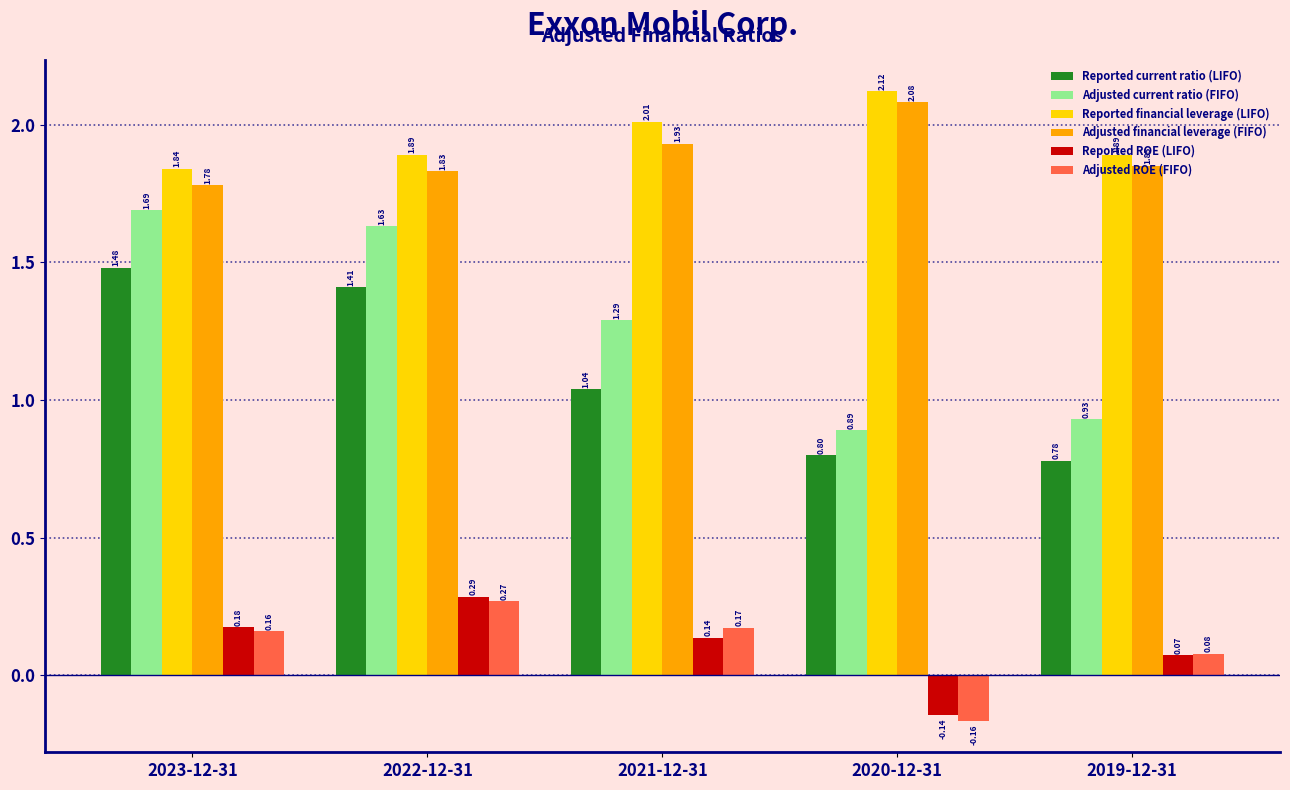

Is it true that Reported current ratio (LIFO) equals 1.9 at 2021-12-31?

False